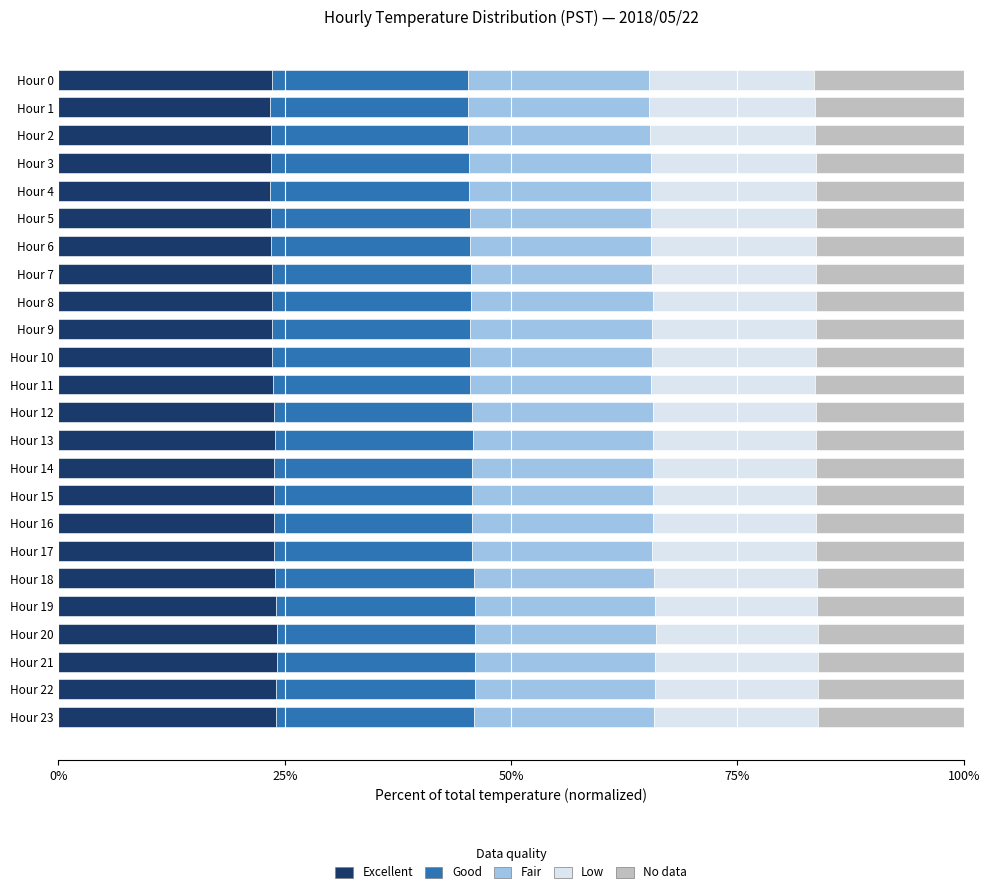

The value of Excellent at Hour 11 is 36.0. True or false?

False